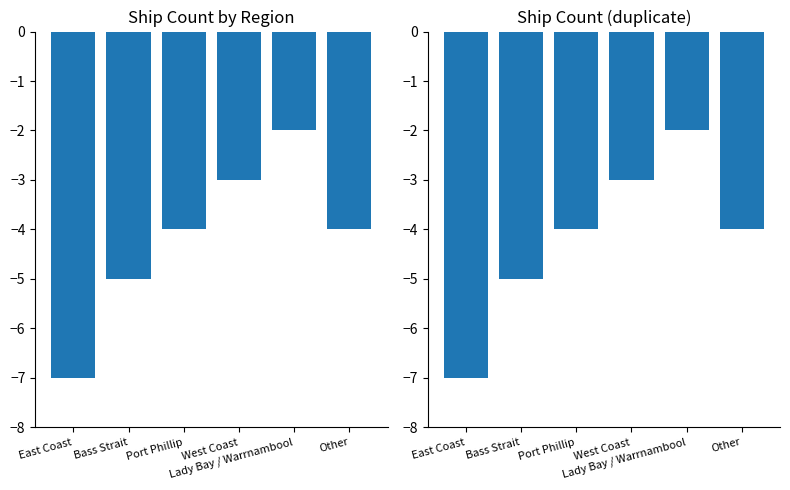

Reading left to right, extract all data points from this chart.

East Coast=-7	Bass Strait=-5	Port Phillip=-4	West Coast=-3	Lady Bay / Warrnambool=-2	Other=-4